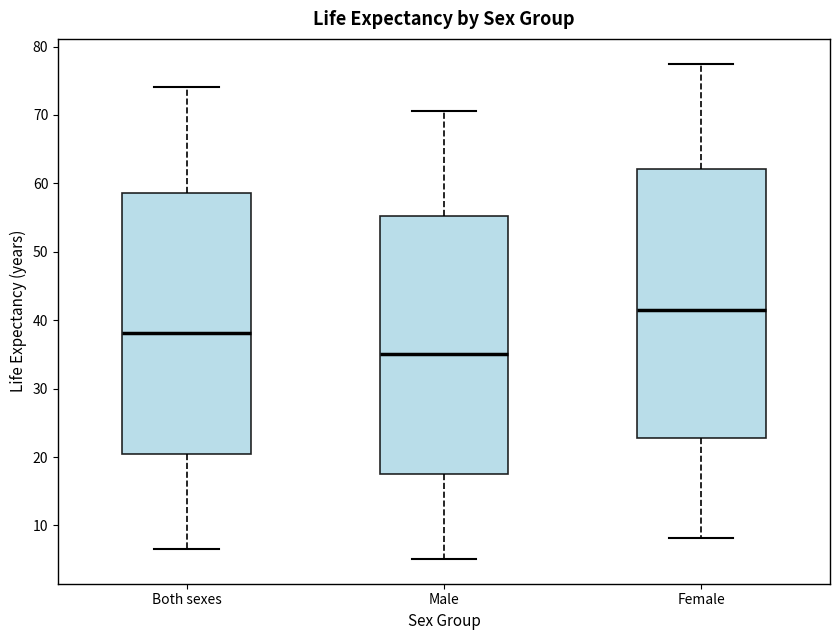

Which box's median line is the lowest?

Male